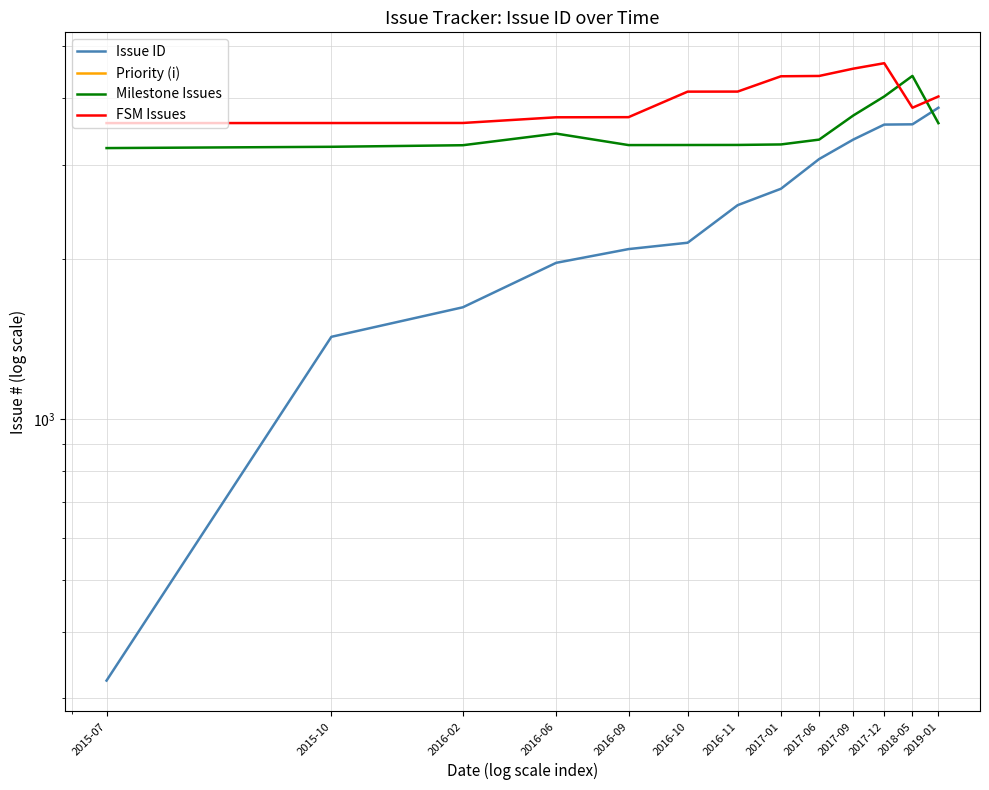

Reading left to right, extract all data points from this chart.

Issue ID: 2015-07=324	2015-10=1428	2016-02=1622	2016-06=1965	2016-09=2085	2016-10=2143	2016-11=2520	2017-01=2705	2017-06=3075	2017-09=3345	2017-12=3568	2018-05=3572	2019-01=3837
Priority (i): 2015-07=0	2015-10=0	2016-02=0	2016-06=0	2016-09=0	2016-10=0	2016-11=0	2017-01=0	2017-06=0	2017-09=0	2017-12=0	2018-05=0	2019-01=0
Milestone Issues: 2015-07=3224	2015-10=3242	2016-02=3264	2016-06=3432	2016-09=3266	2016-10=3267	2016-11=3268	2017-01=3275	2017-06=3344	2017-09=3711	2017-12=4028	2018-05=4402	2019-01=3590
FSM Issues: 2015-07=3591	2015-10=3592	2016-02=3593	2016-06=3682	2016-09=3684	2016-10=4113	2016-11=4114	2017-01=4395	2017-06=4401	2017-09=4542	2017-12=4650	2018-05=3837	2019-01=4028